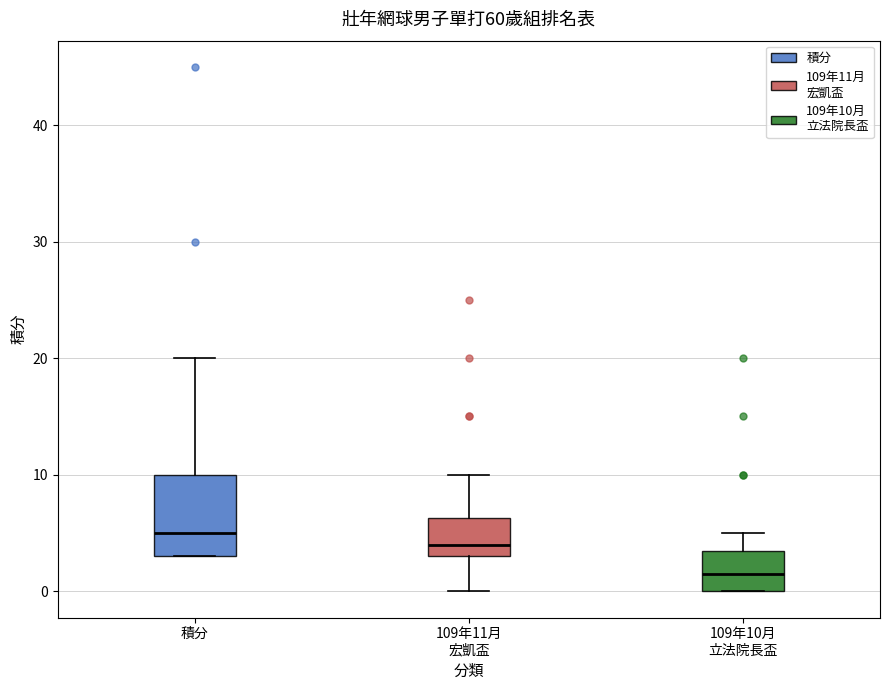

Which box has the lowest median line?

109年10月 立法院長盃